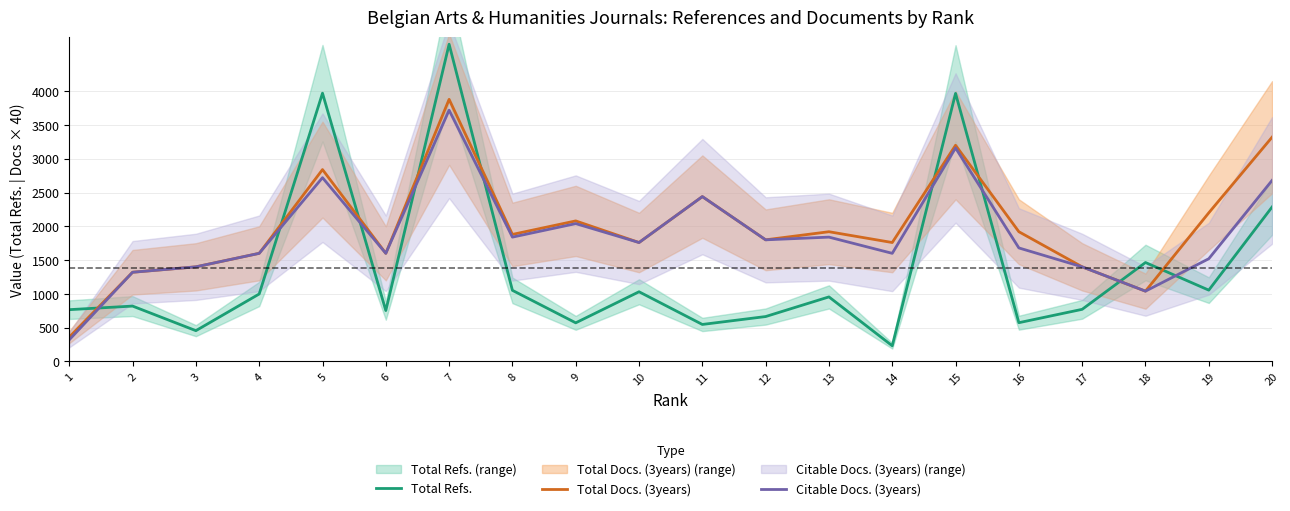

The Total Refs. series shows 231 at 14. True or false?

True